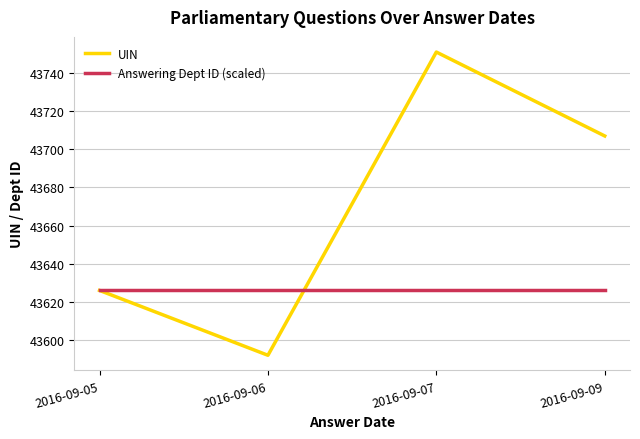

At which category is the sum across all series the highest?

2016-09-07